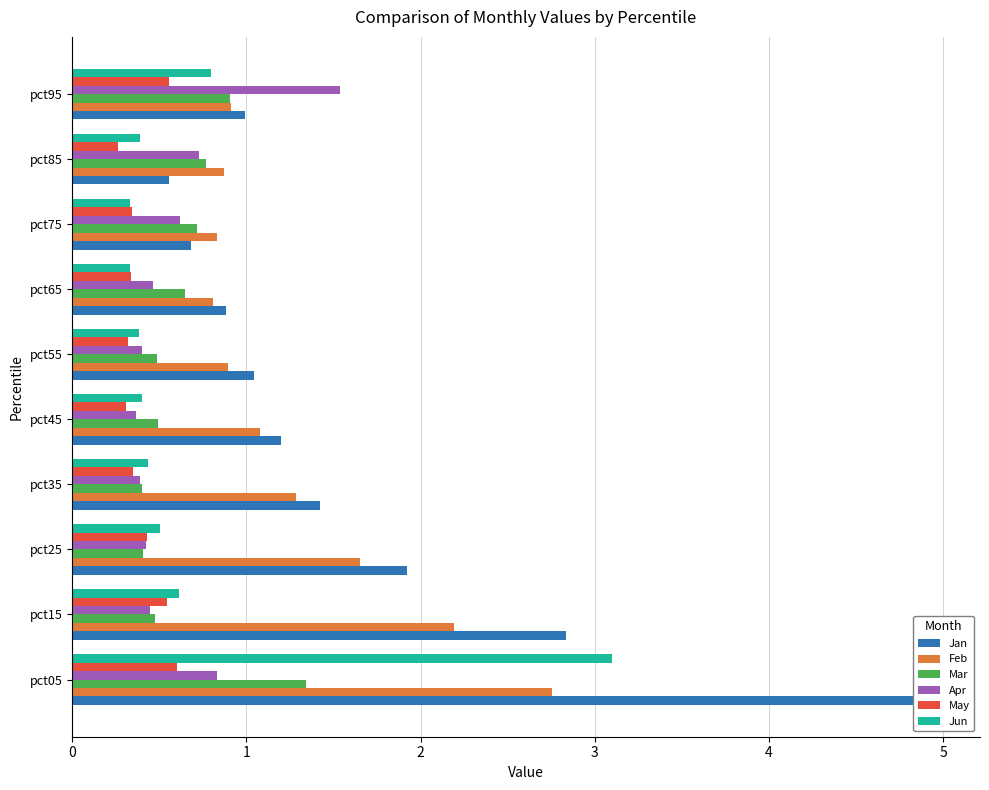

Between pct25 and pct75, which series saw the biggest shift?

Jan